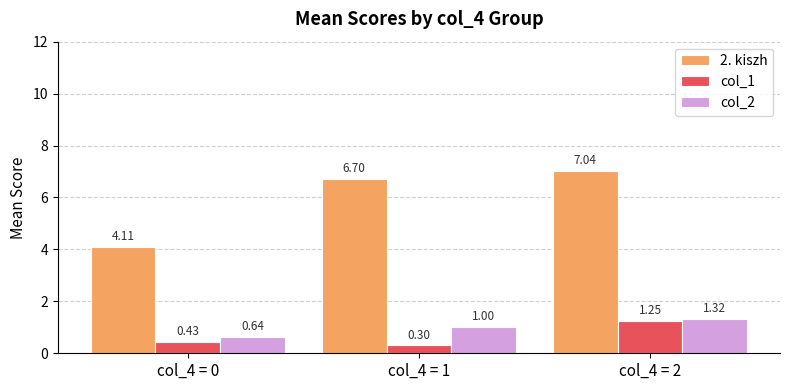

How many groups of bars are there?

3